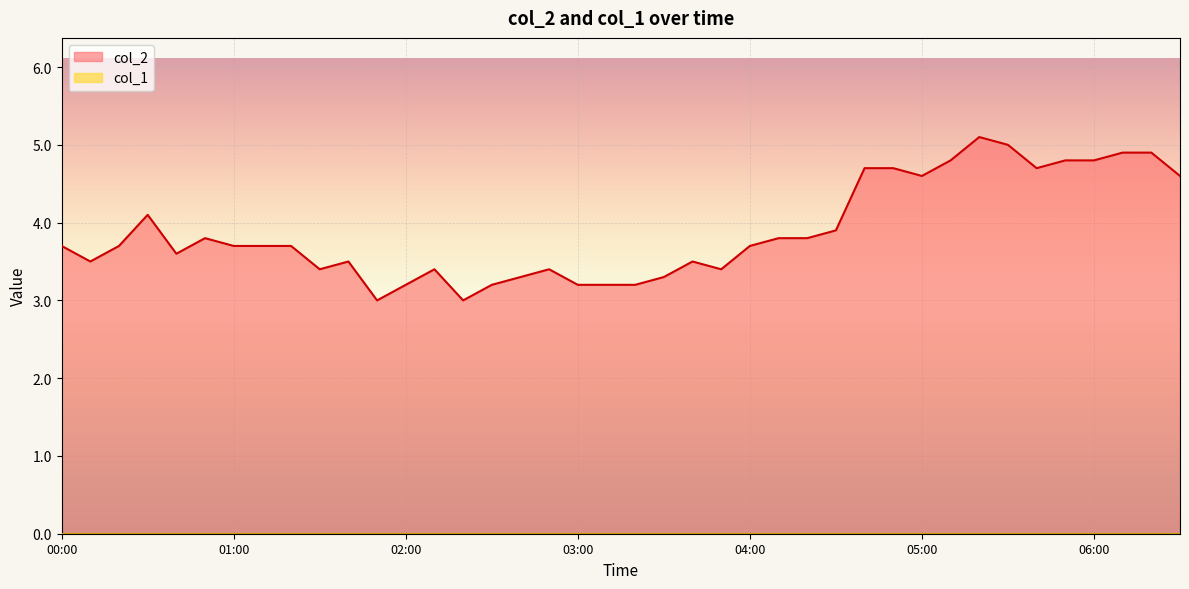

What is the greatest value displayed?

5.1